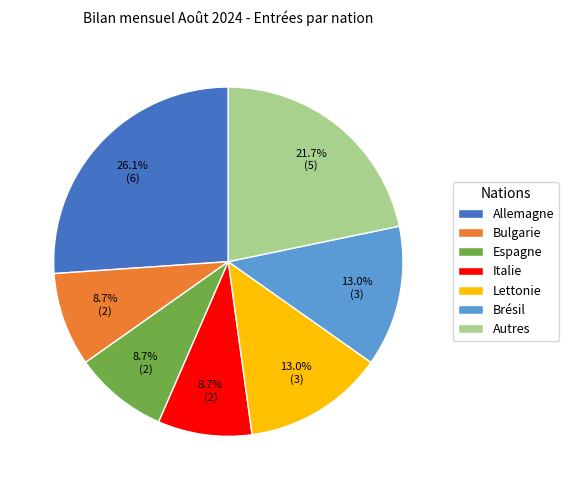

To the nearest percent, what portion does Allemagne represent?

26%